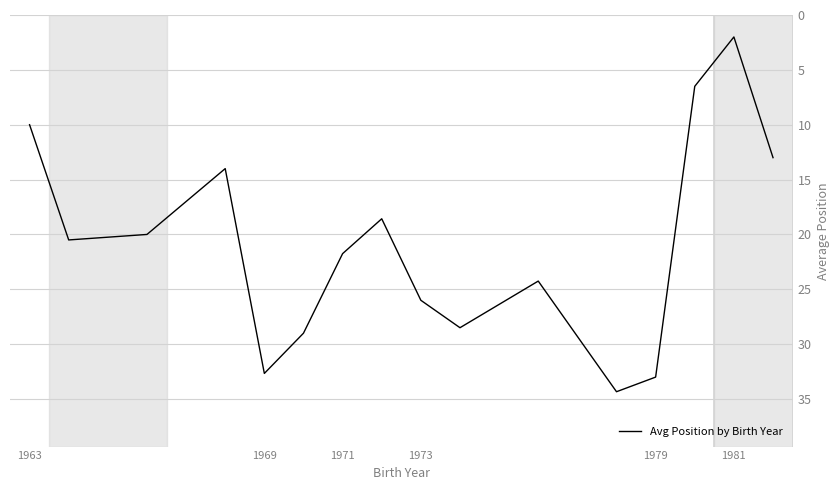

What is the greatest value displayed?

34.3